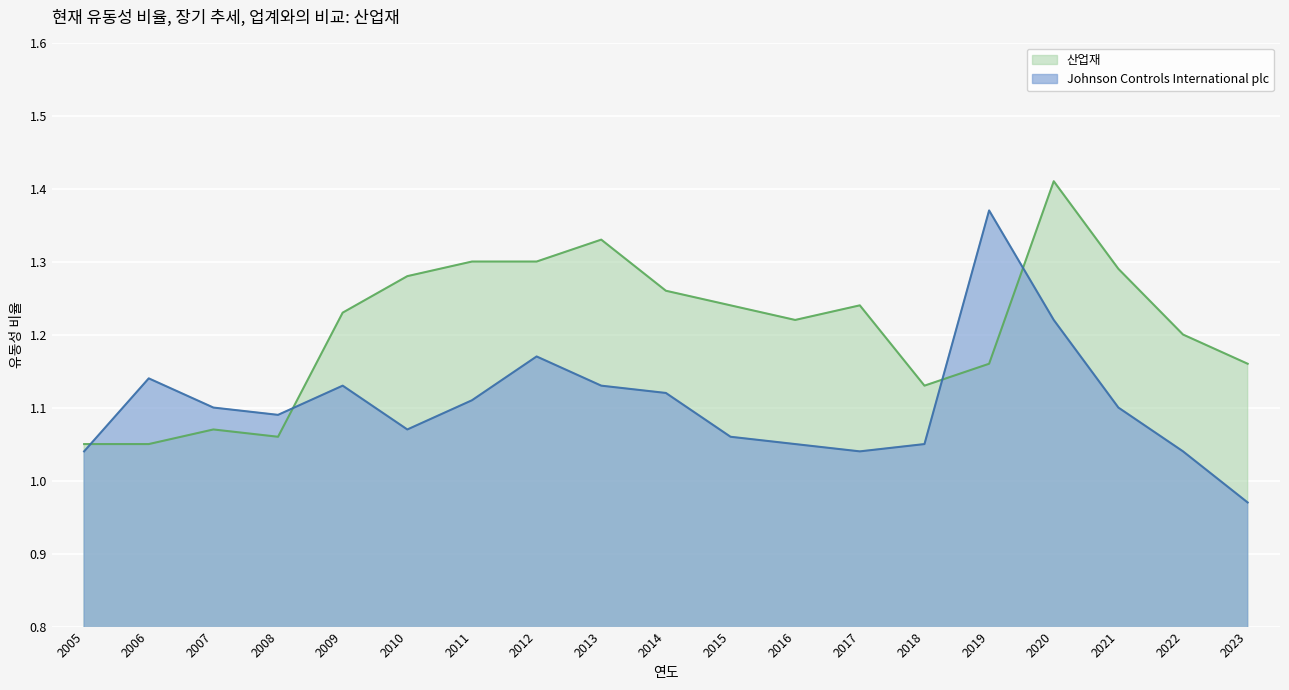

True or false: 산업재 and Johnson Controls International plc intersect in this chart.

True